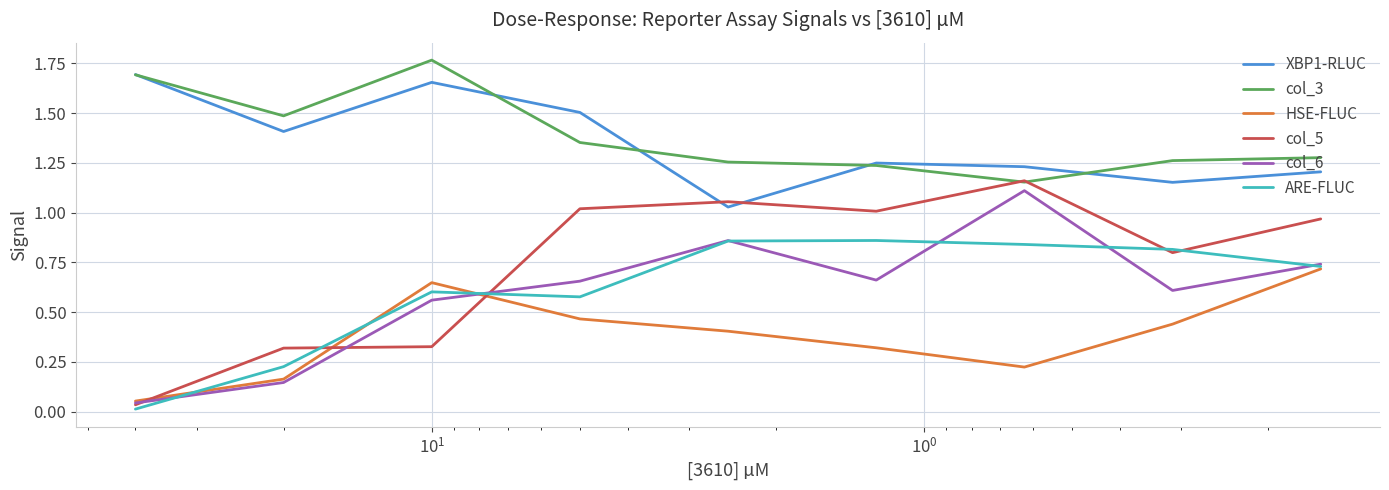

True or false: ARE-FLUC has more than 1 points higher than both neighbors.

True